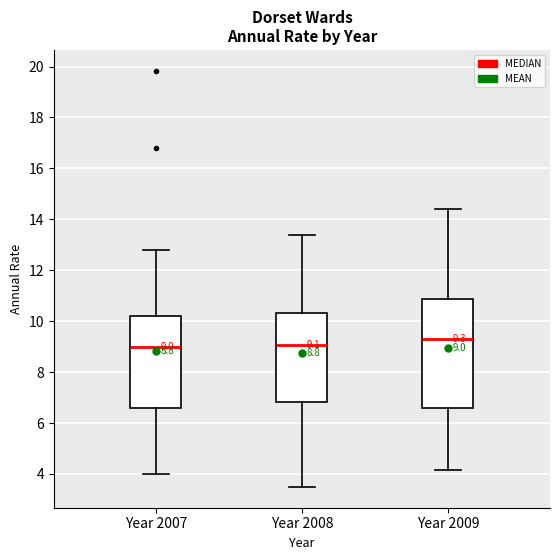

Which box's median line is the highest?

Year 2009